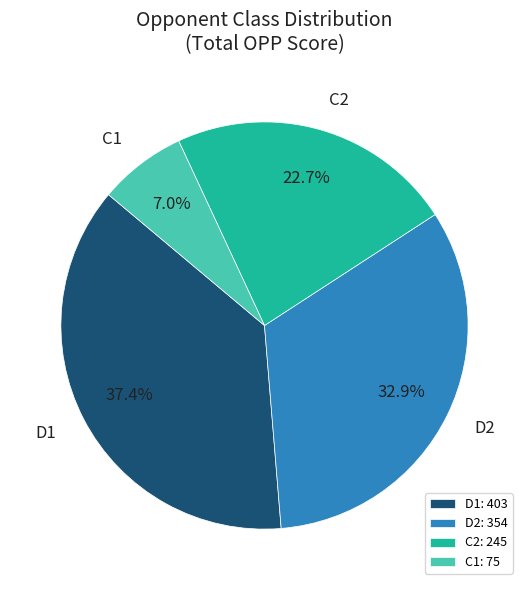

Is D1 the majority of the pie?

No